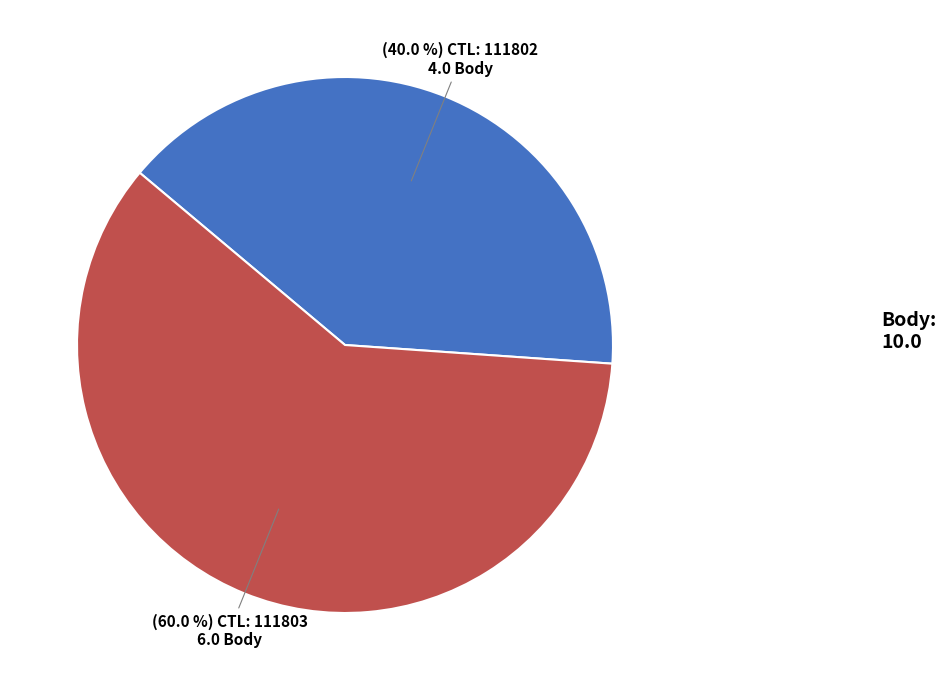

Does any single category account for the majority?

Yes